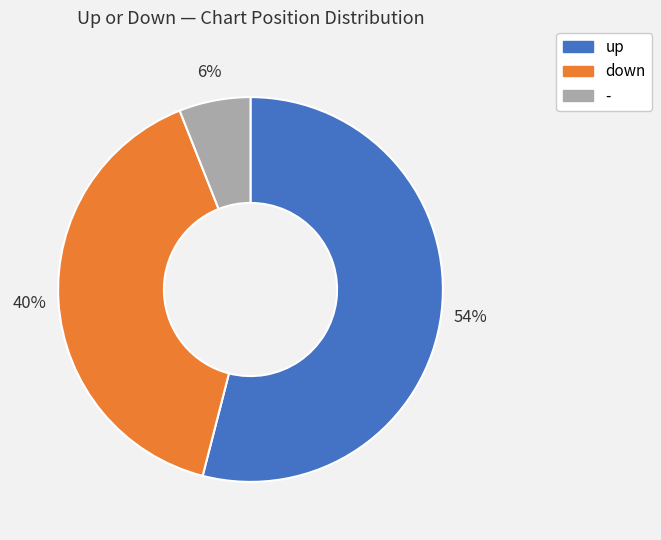

Count the number of slices in the pie.

3